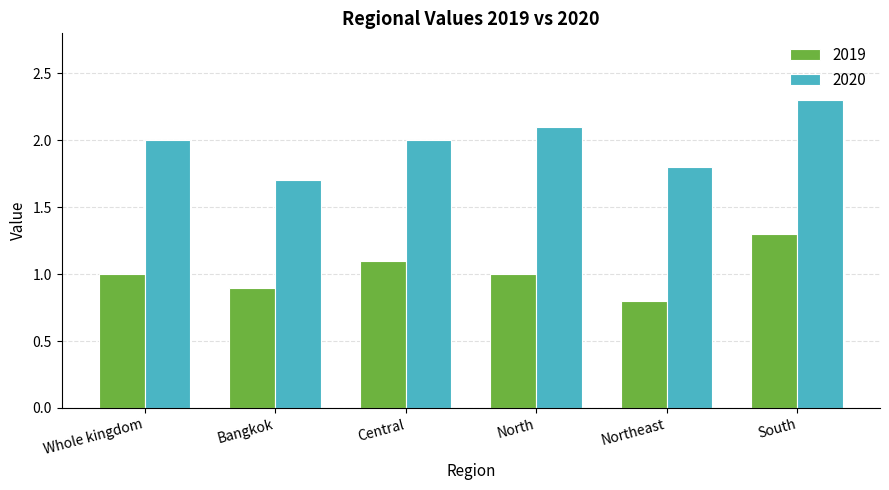

Rank the series at South from lowest to highest value.

2019, 2020